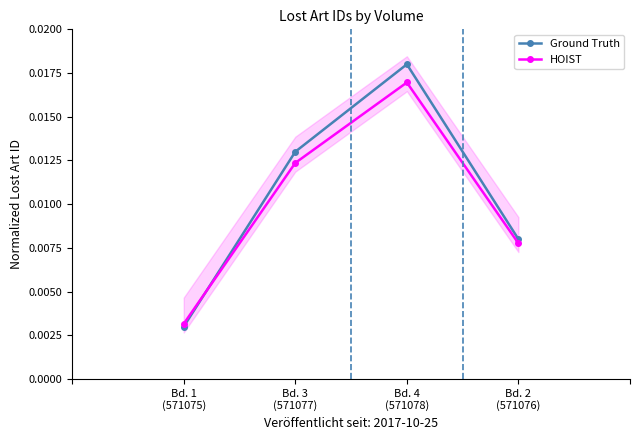

True or false: Ground Truth has more than 1 points higher than both neighbors.

False